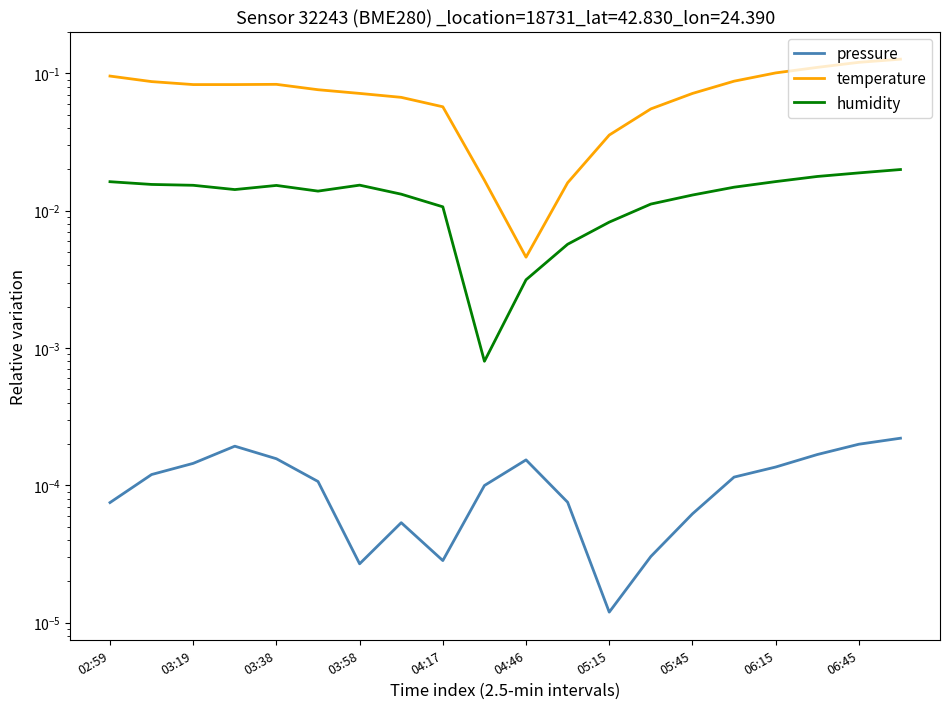

Rank the series at 06:15 from highest to lowest value.

temperature, humidity, pressure